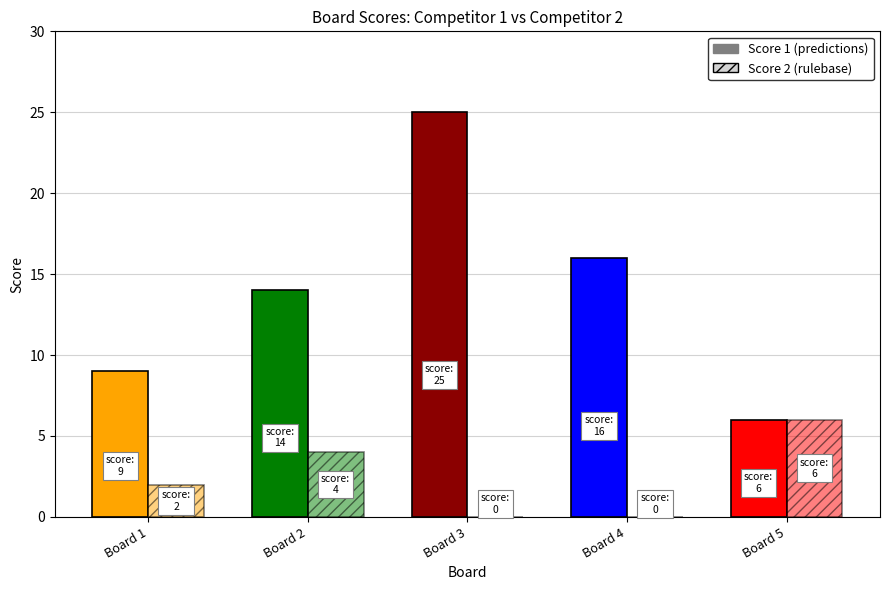

At which category is the sum across all series the highest?

3